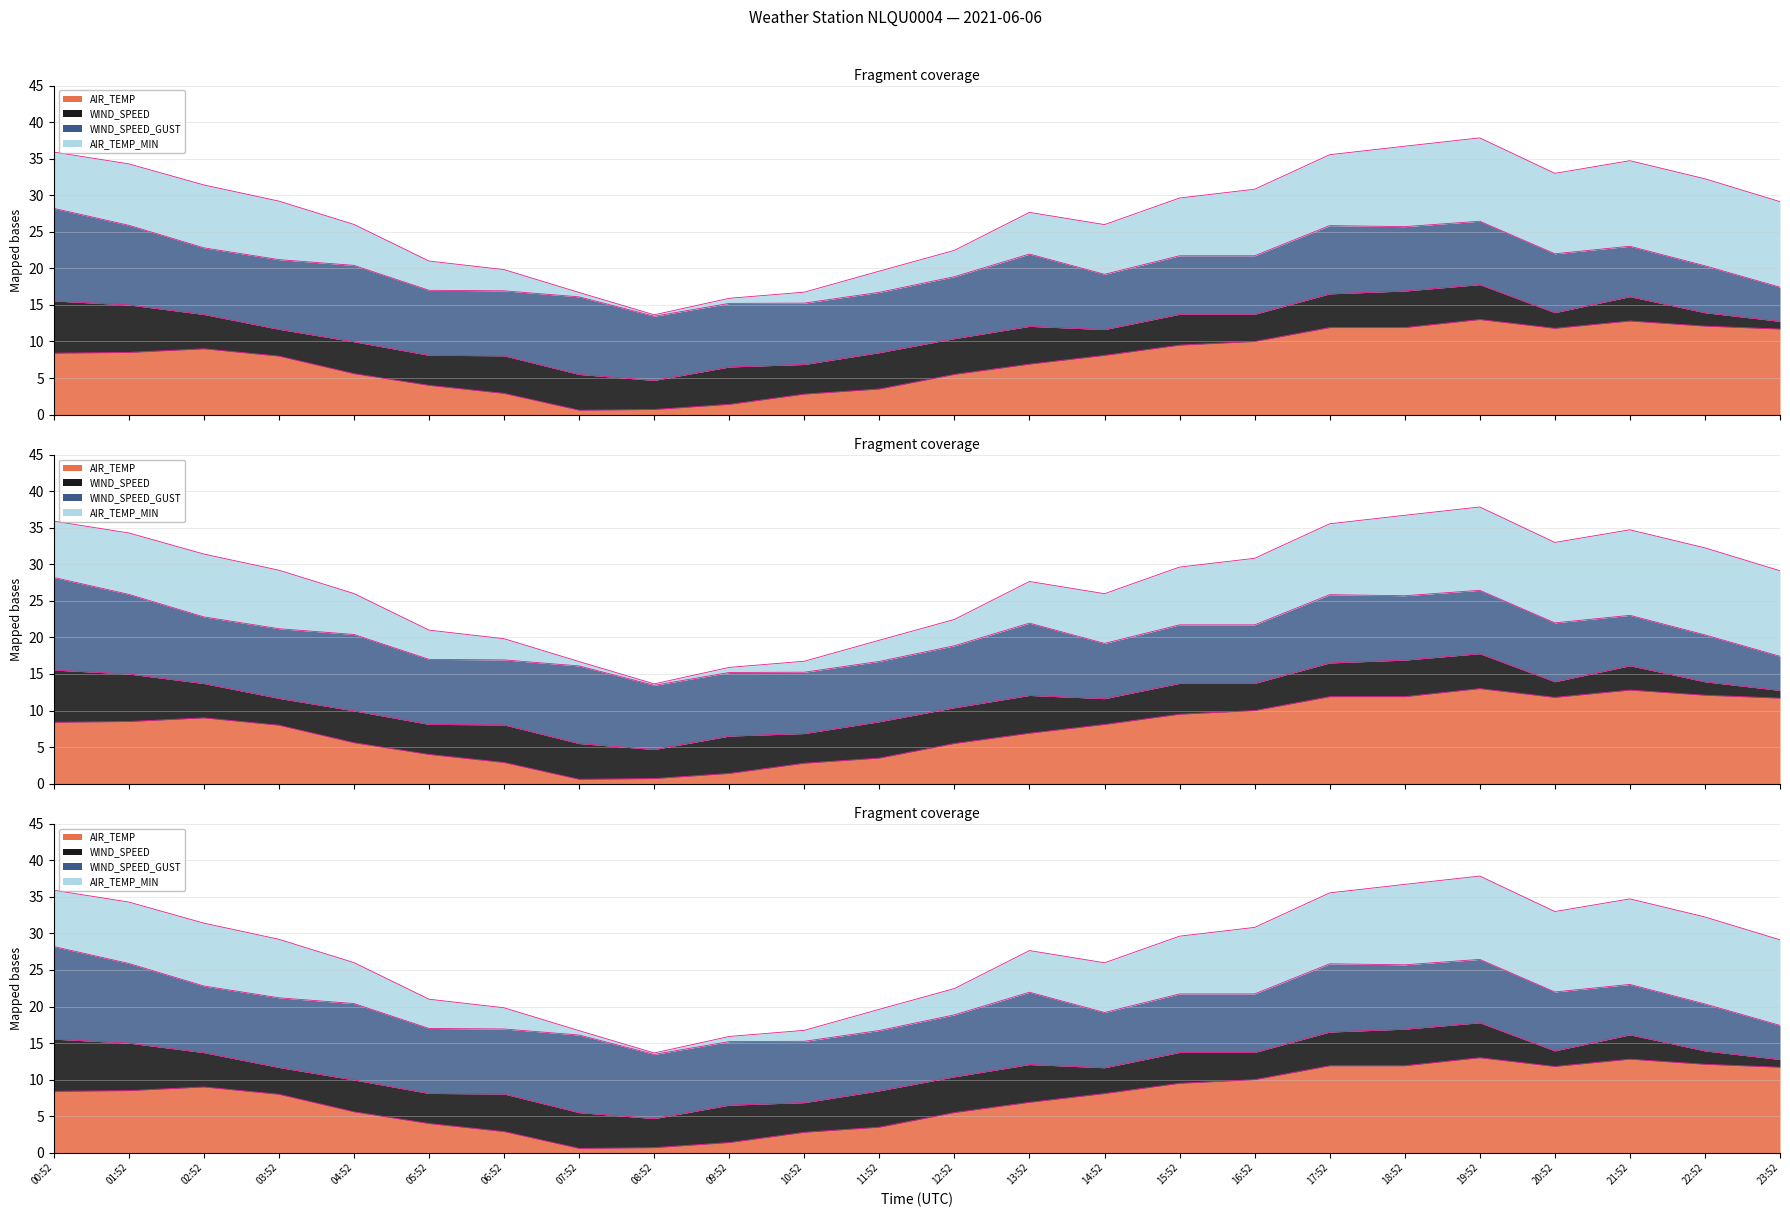

How many interior local valleys does the AIR_TEMP series have?

2